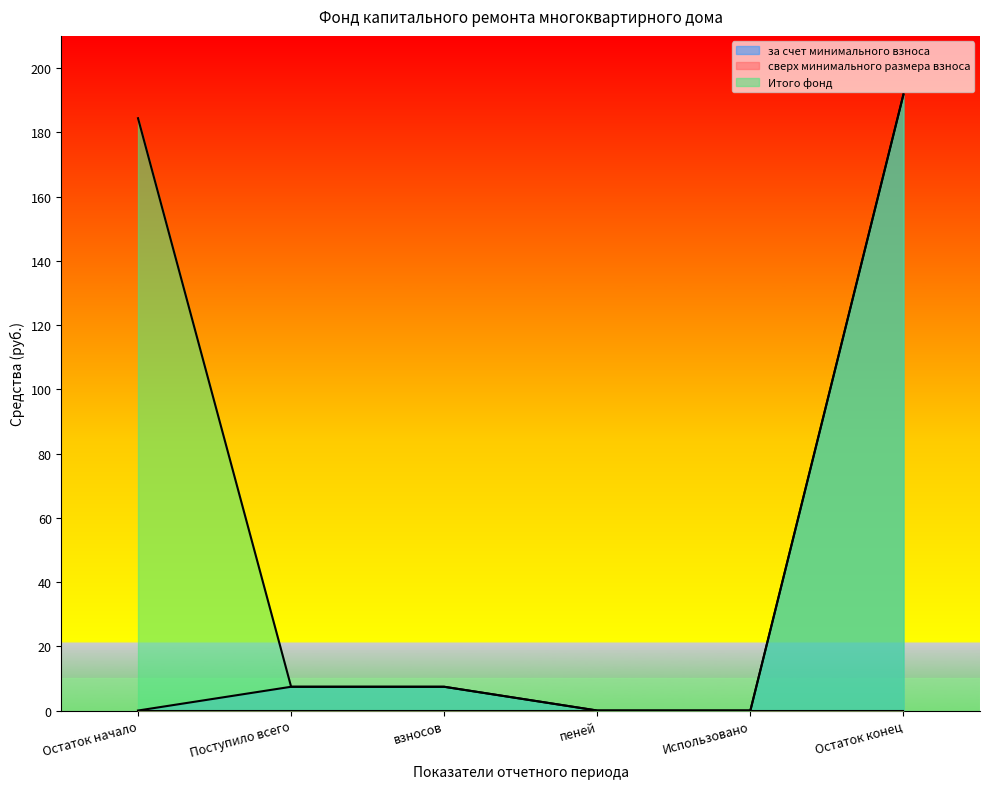

What is the difference between the Итого фонд values at Остаток начало and взносов?

177.0